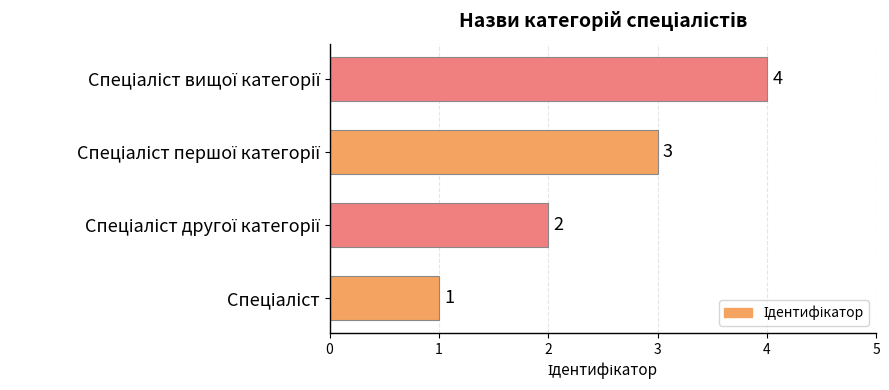

How many values are between 2 and 4?

3